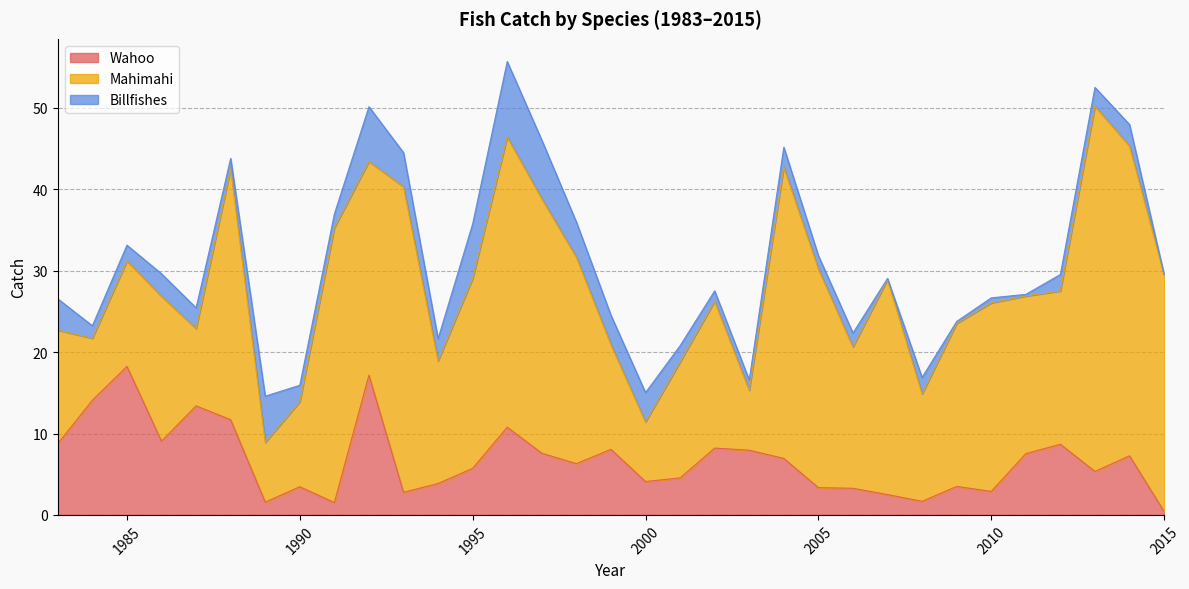

Read the Billfishes value at 2003.

1.3